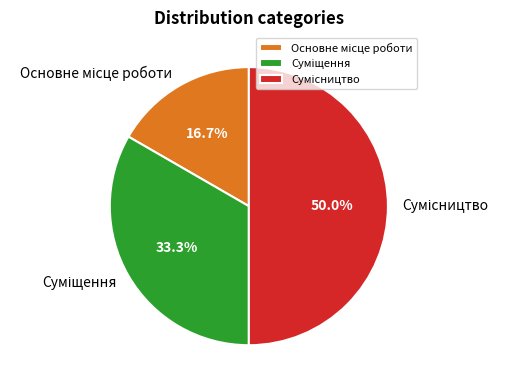

To the nearest percent, what is the combined percentage of Основне місце роботи and Суміщення?

50%